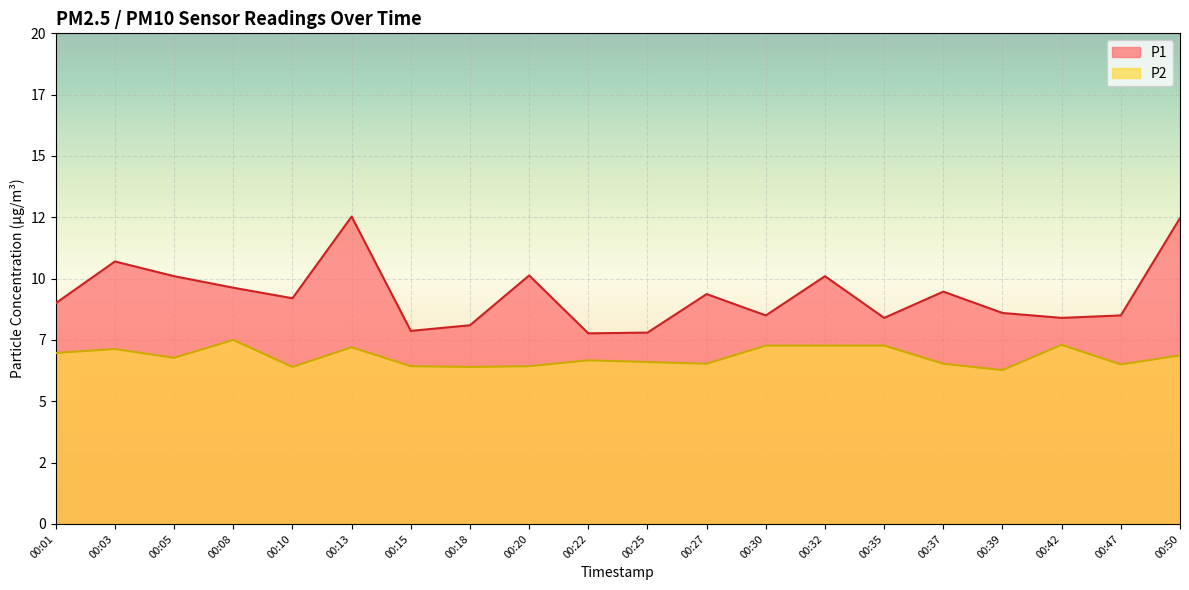

In P1, how many points are higher than both neighbors (excluding endpoints)?

6